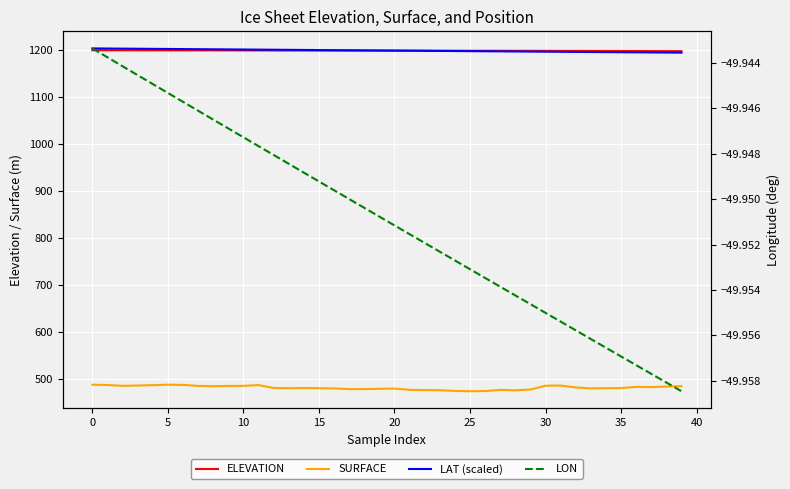

At 20, list the series in order from largest to smallest.

LAT (scaled), ELEVATION, SURFACE, LON